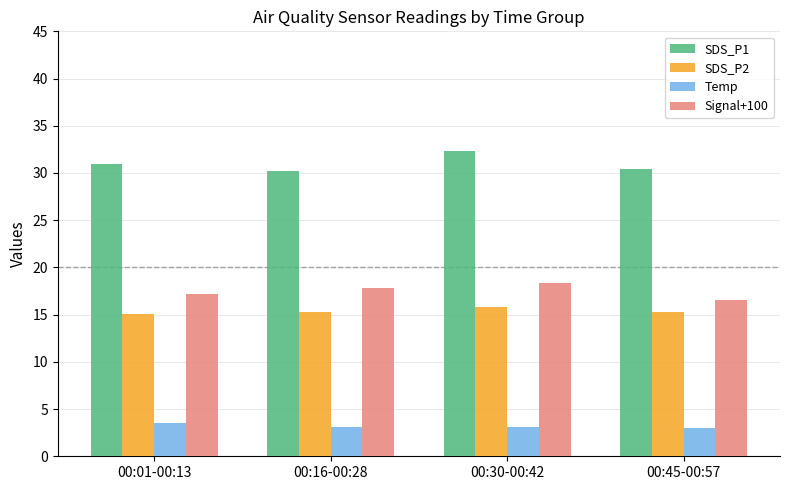

What is the value of the Temp bar at the 2nd from the left?

3.1